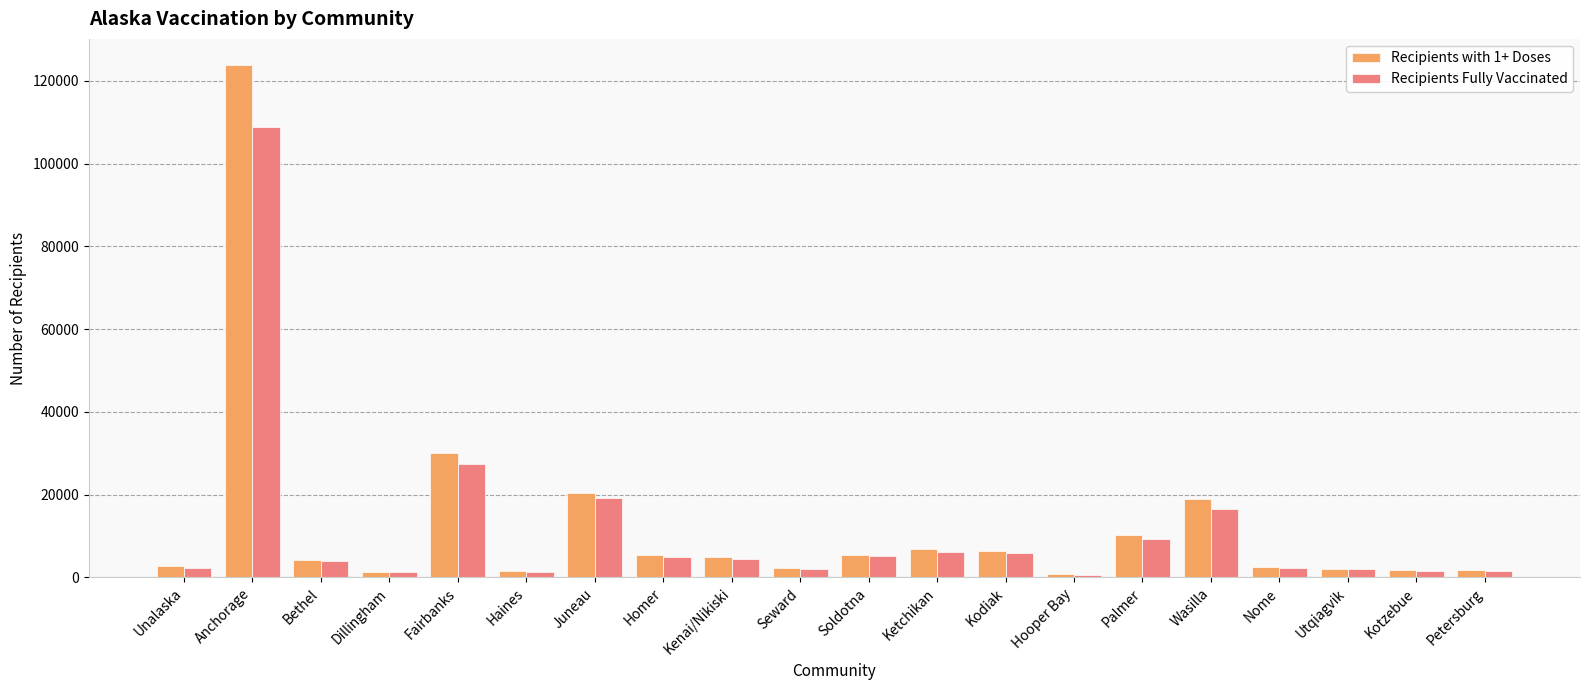

At which category is the sum across all series the highest?

Anchorage